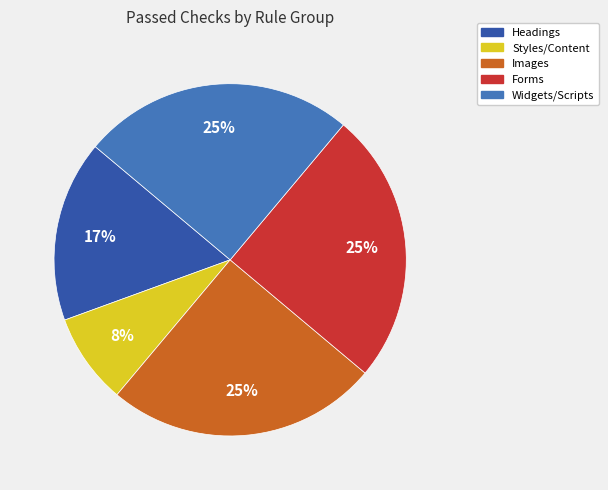

Is there a majority slice in this chart?

No